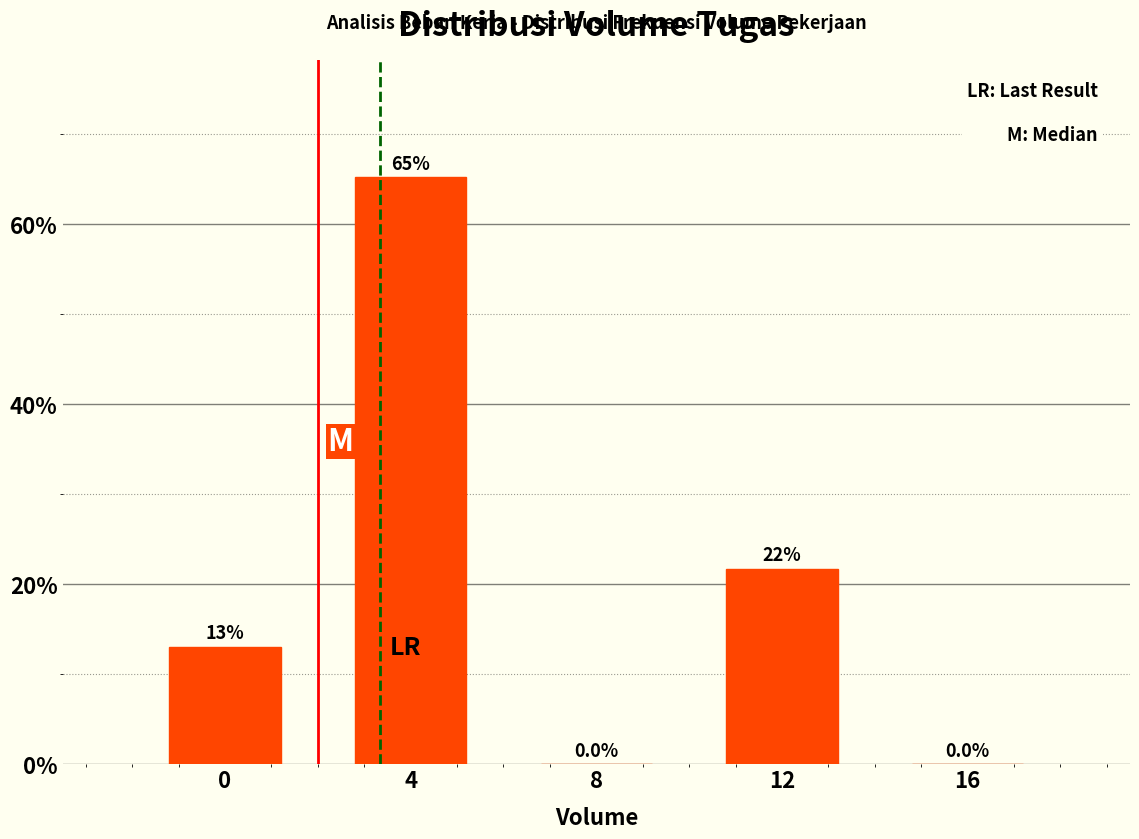

Reading left to right, extract all data points from this chart.

0=13.0	4=65.2	8=0.0	12=21.7	16=0.0